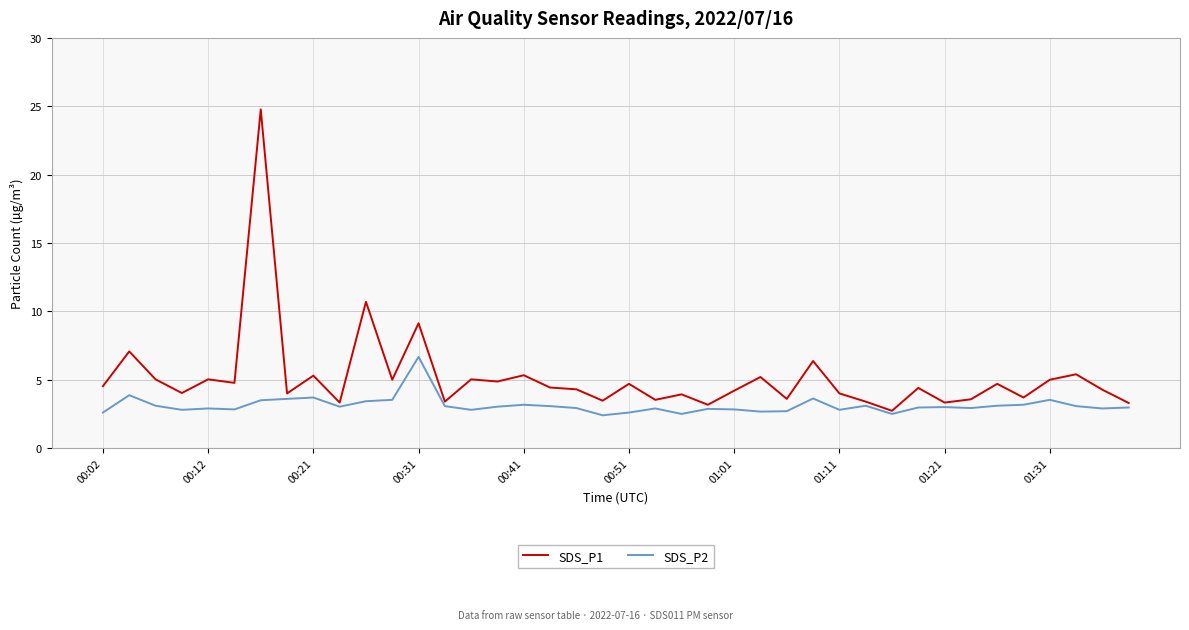

Which series has the largest total across all categories?

SDS_P1